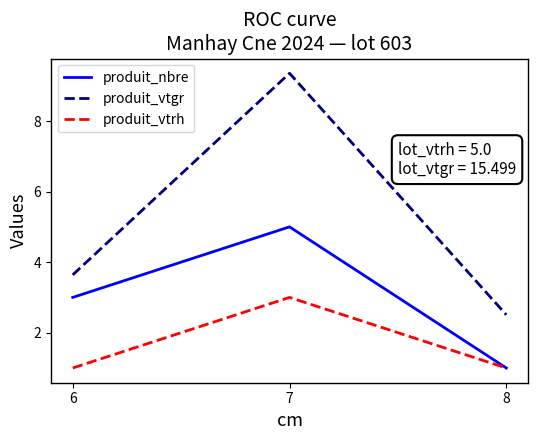

What are all the series names shown in the legend?

produit_nbre, produit_vtgr, produit_vtrh